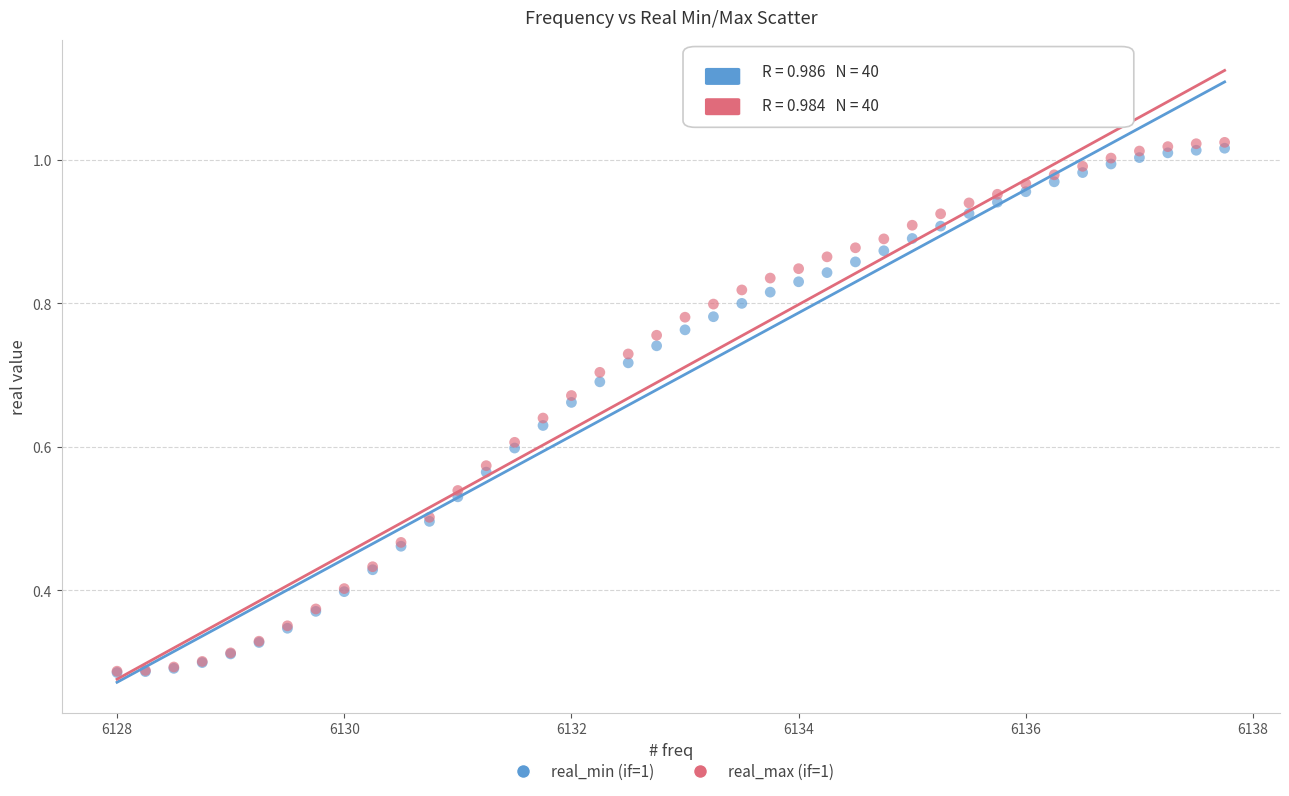

What are all the series names shown in the legend?

real_min (if=1), real_max (if=1)